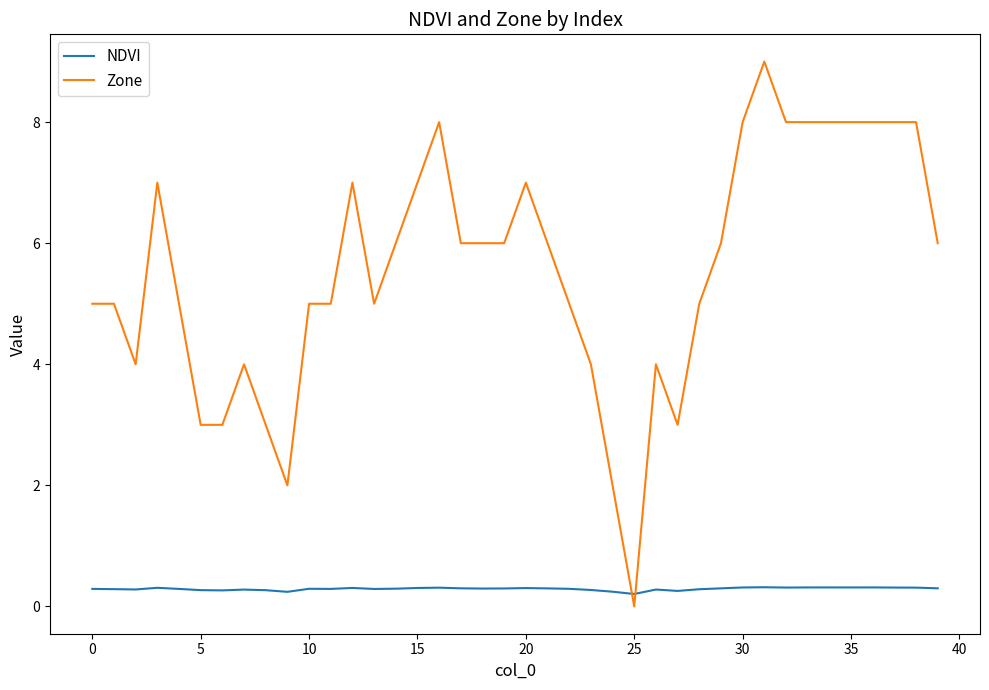

Which series ends up on top after the final intersection of NDVI and Zone?

Zone